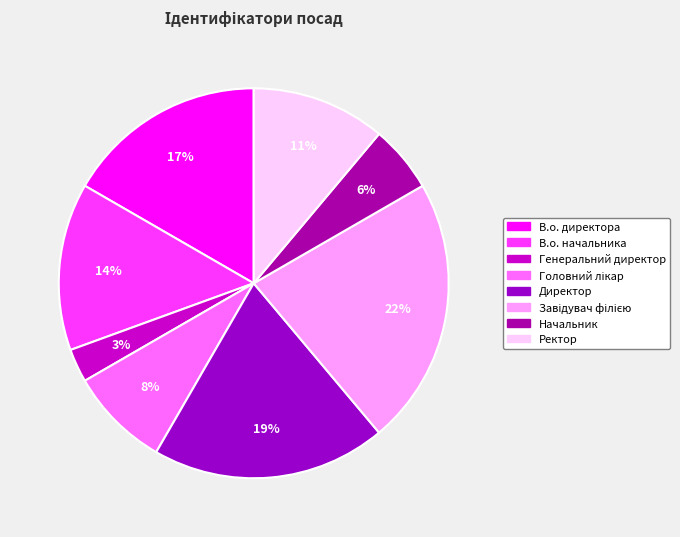

To the nearest percent, what percentage of the pie is Начальник?

6%